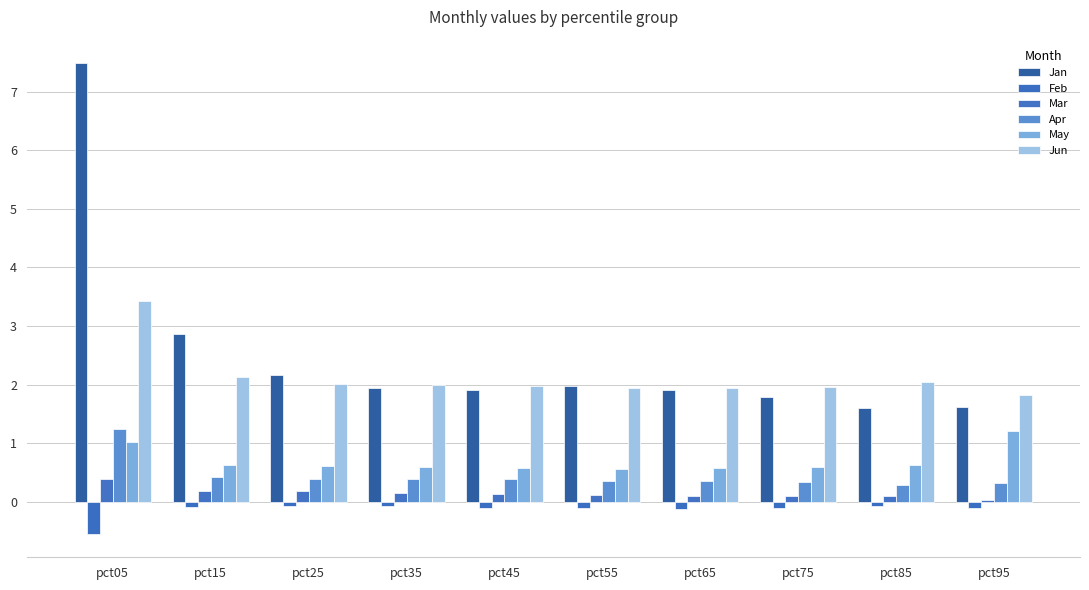

Reading left to right, transcribe all the data shown in this chart.

Jan: 7.5	2.9	2.2	1.9	1.9	2.0	1.9	1.8	1.6	1.6
Feb: -0.5	-0.1	-0.1	-0.1	-0.1	-0.1	-0.1	-0.1	-0.1	-0.1
Mar: 0.4	0.2	0.2	0.2	0.1	0.1	0.1	0.1	0.1	0.0
Apr: 1.2	0.4	0.4	0.4	0.4	0.3	0.3	0.3	0.3	0.3
May: 1.0	0.6	0.6	0.6	0.6	0.6	0.6	0.6	0.6	1.2
Jun: 3.4	2.1	2.0	2.0	2.0	1.9	1.9	2.0	2.0	1.8